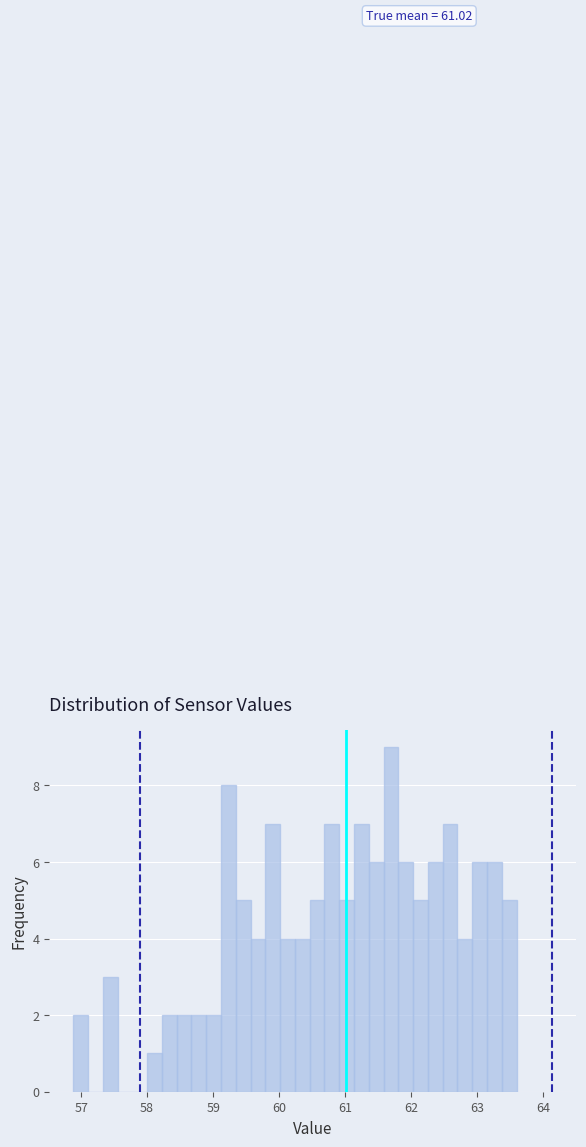

Around what value on the x-axis is the tallest bar? Give the approximate position of its centre, as read against the axis.

61.7